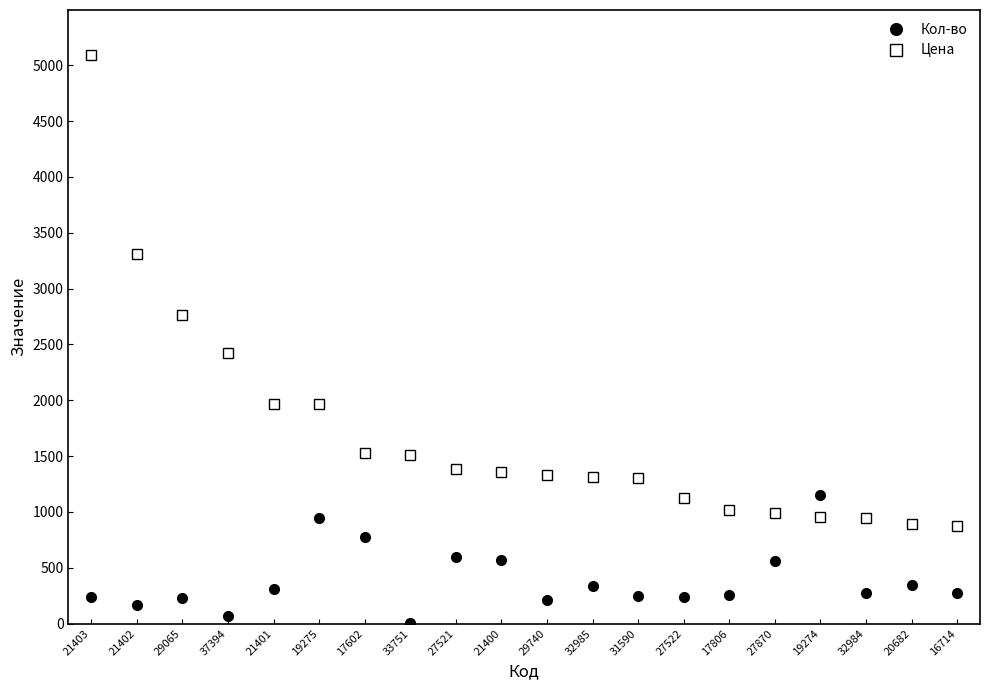

What is the sum of the Кол-во values at 19274 and 29740?

1370